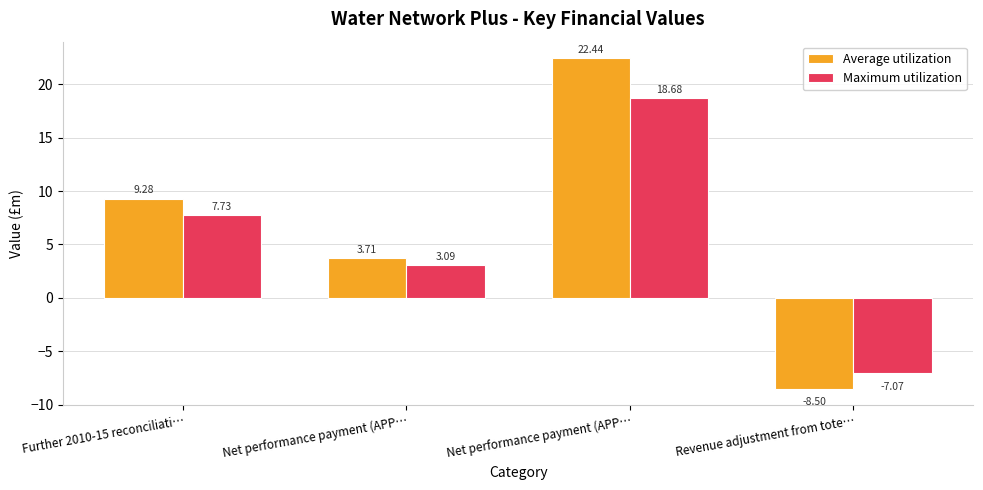

How many data points in Maximum utilization are less than 7?

2